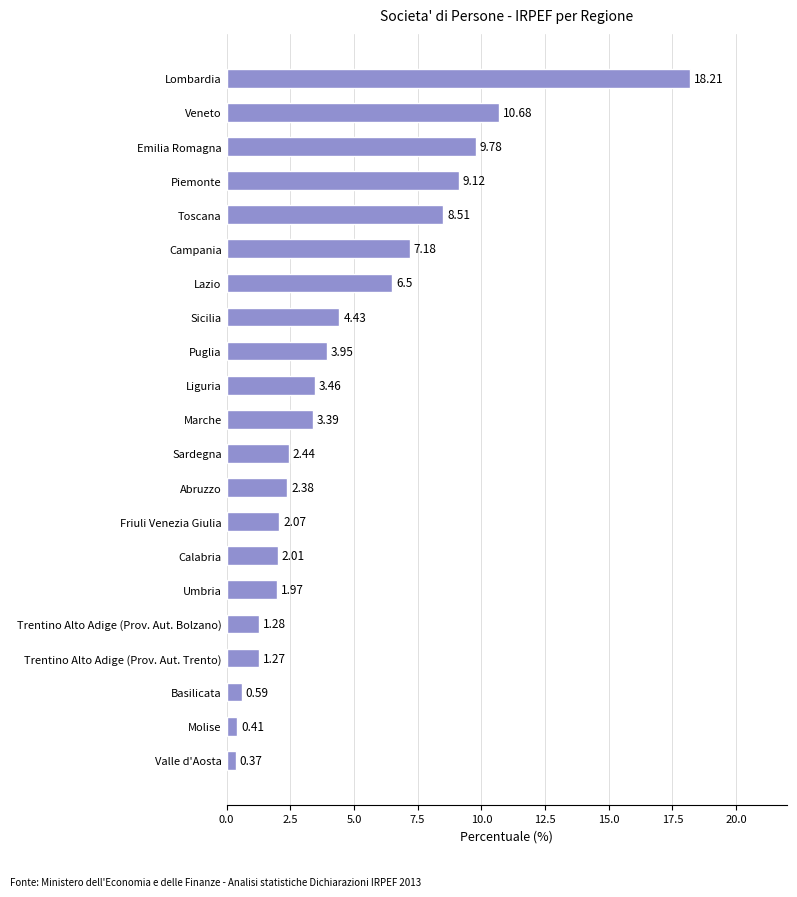

Between Umbria and Lombardia, which is larger?

Lombardia